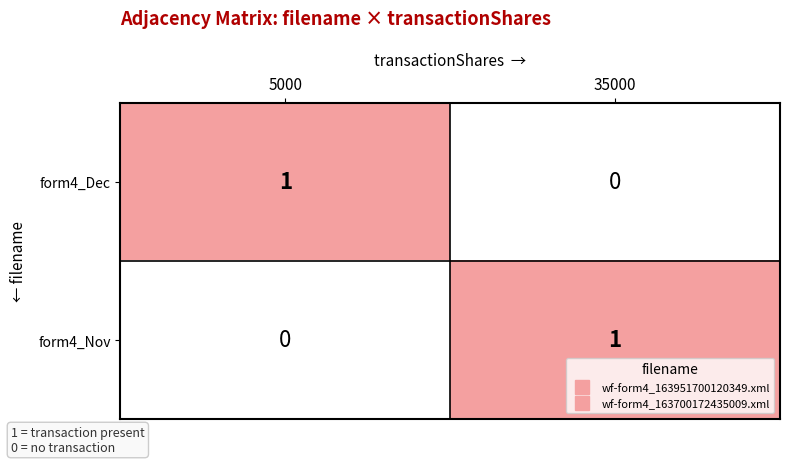

Which category has the lowest value in the form4_Dec series?

35000